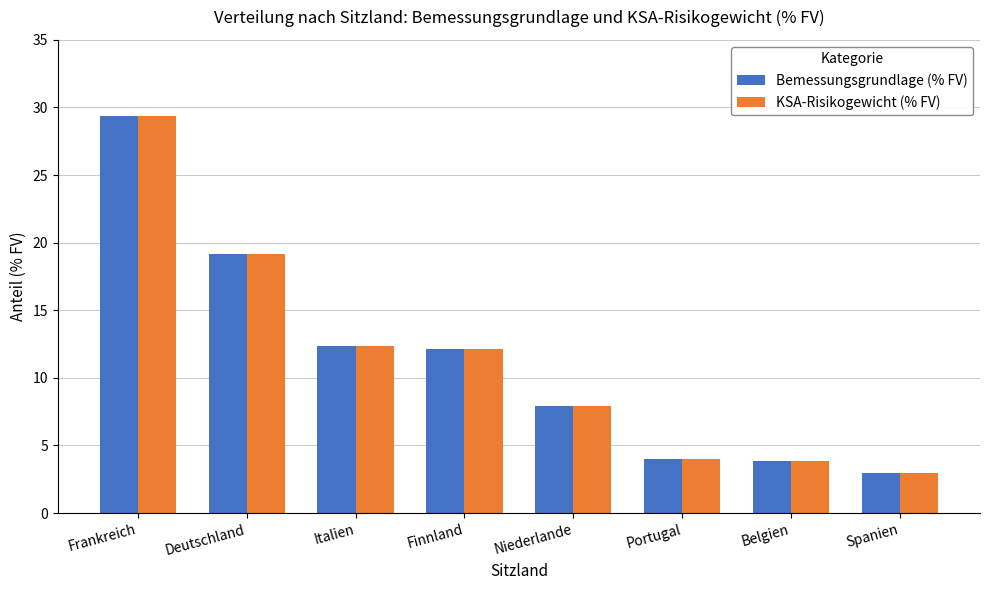

What is the sum of the KSA-Risikogewicht (% FV) values at Frankreich and Deutschland?

48.5